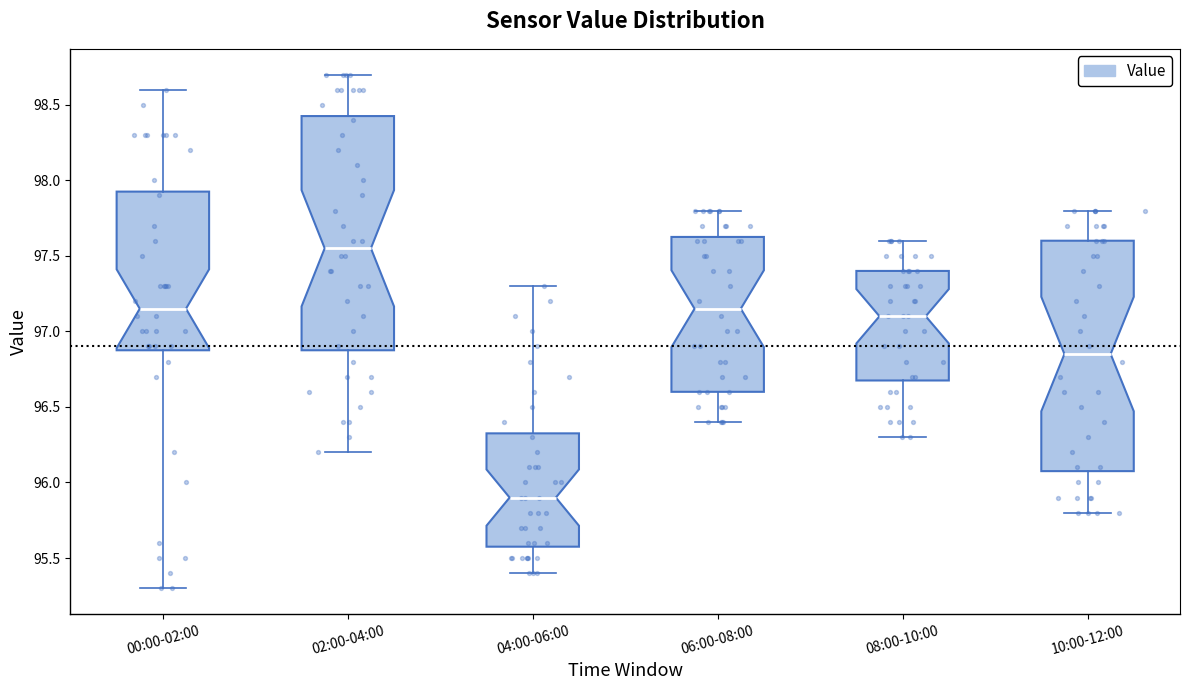

Reading left to right, read every box against the y-axis: the position of its median line, the range the box covers, and the ends of its whiskers. The values are not printed on the chart, so give them approximately, as read against the axis.

00:00-02:00: median 97.15, box 96.90 to 97.95, whiskers 95.30 to 98.60
02:00-04:00: median 97.55, box 96.90 to 98.45, whiskers 96.20 to 98.70
04:00-06:00: median 95.90, box 95.60 to 96.35, whiskers 95.40 to 97.30
06:00-08:00: median 97.15, box 96.60 to 97.65, whiskers 96.40 to 97.80
08:00-10:00: median 97.10, box 96.70 to 97.40, whiskers 96.30 to 97.60
10:00-12:00: median 96.85, box 96.10 to 97.60, whiskers 95.80 to 97.80